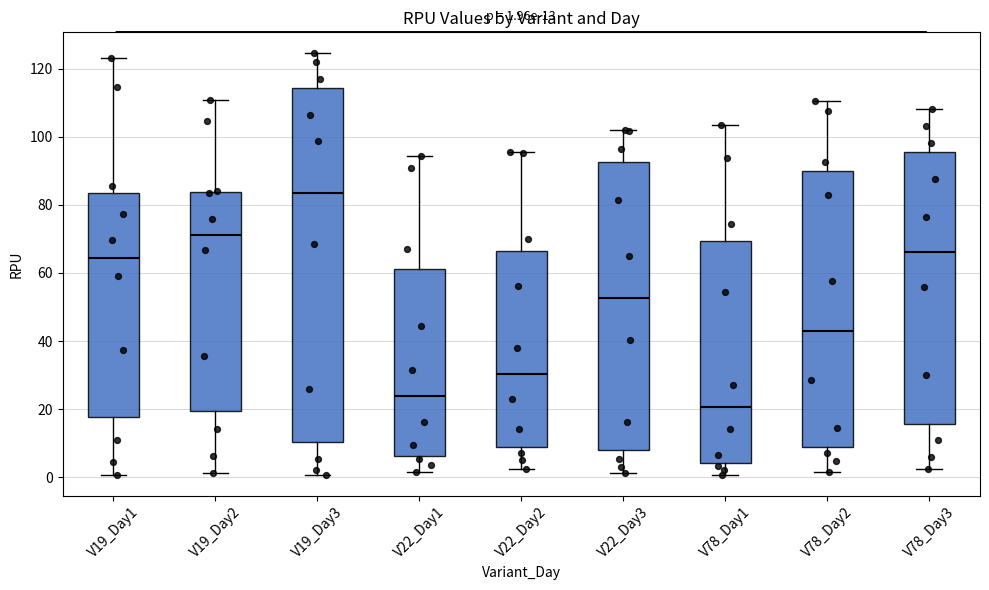

Which box's median line is the lowest?

V78_Day1